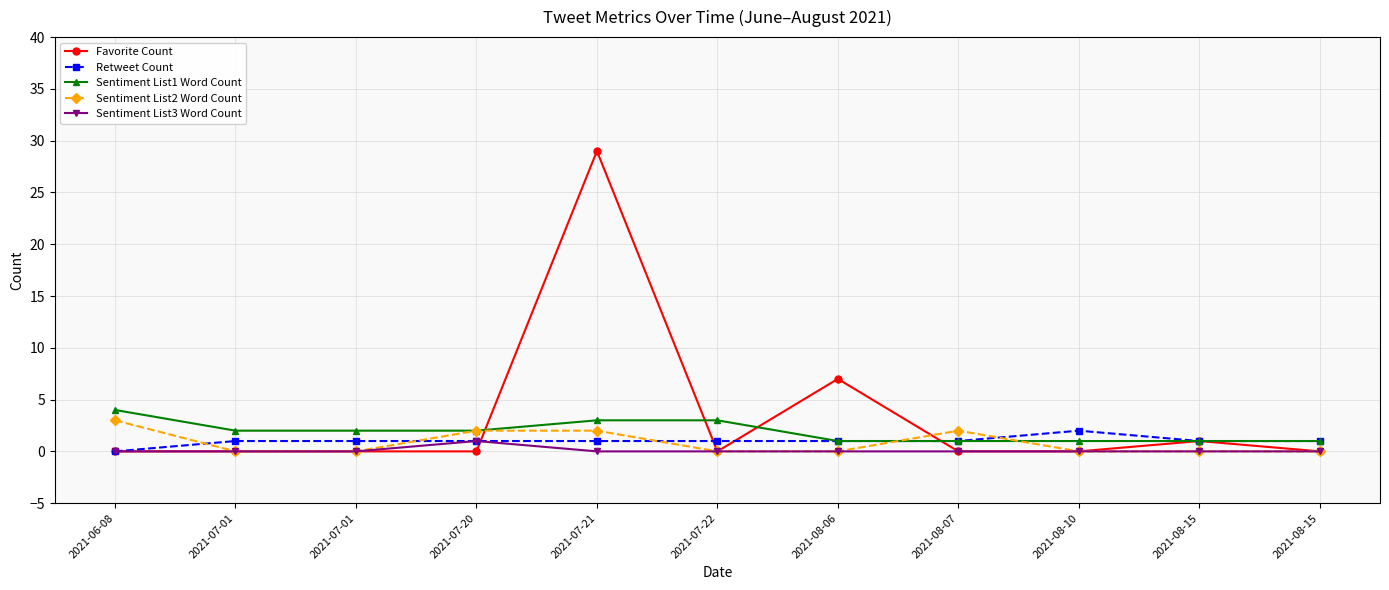

Does the chart display data point markers on the line(s)?

Yes